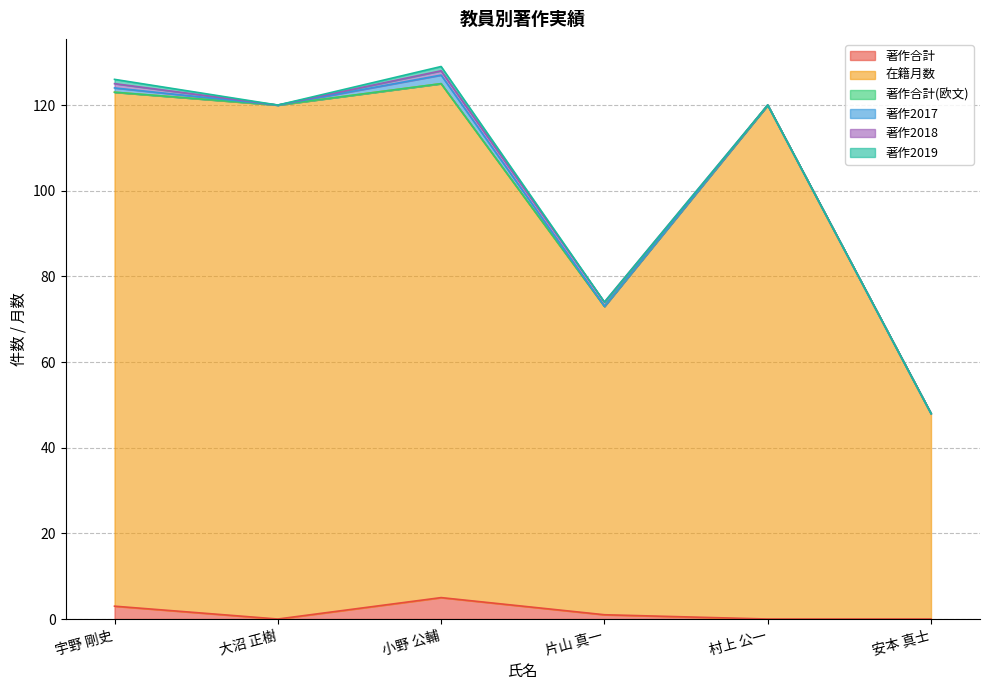

How many categories are shown in the chart?

6